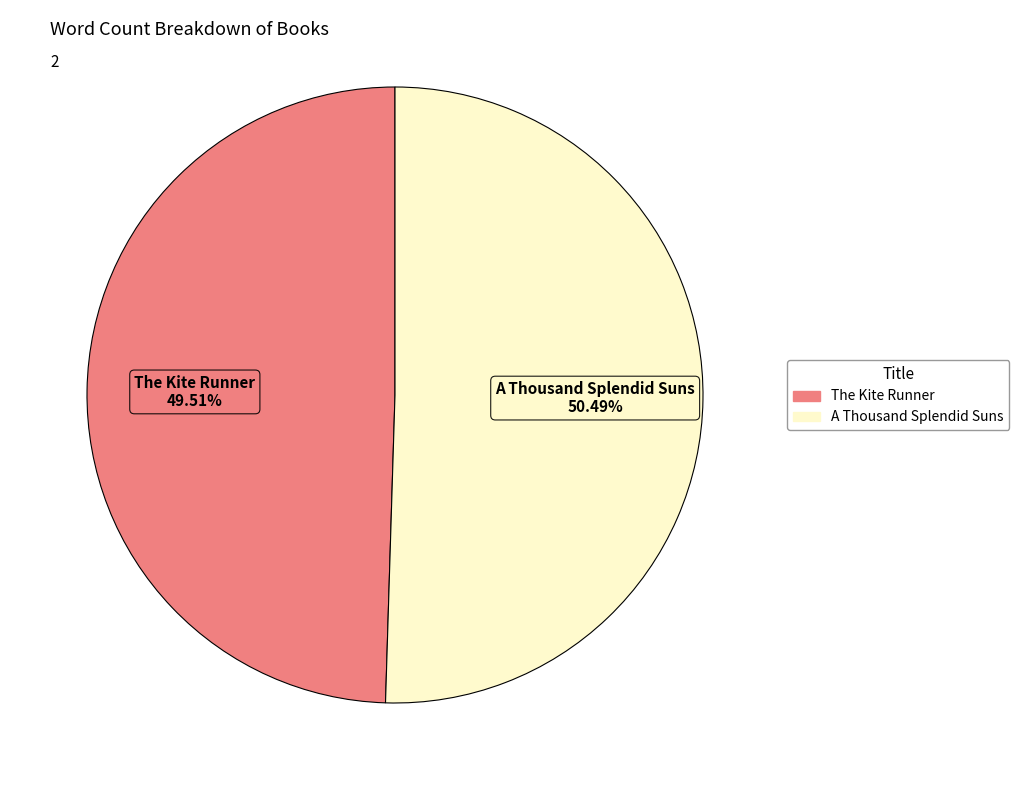

Is there any slice that represents more than half of the pie?

Yes